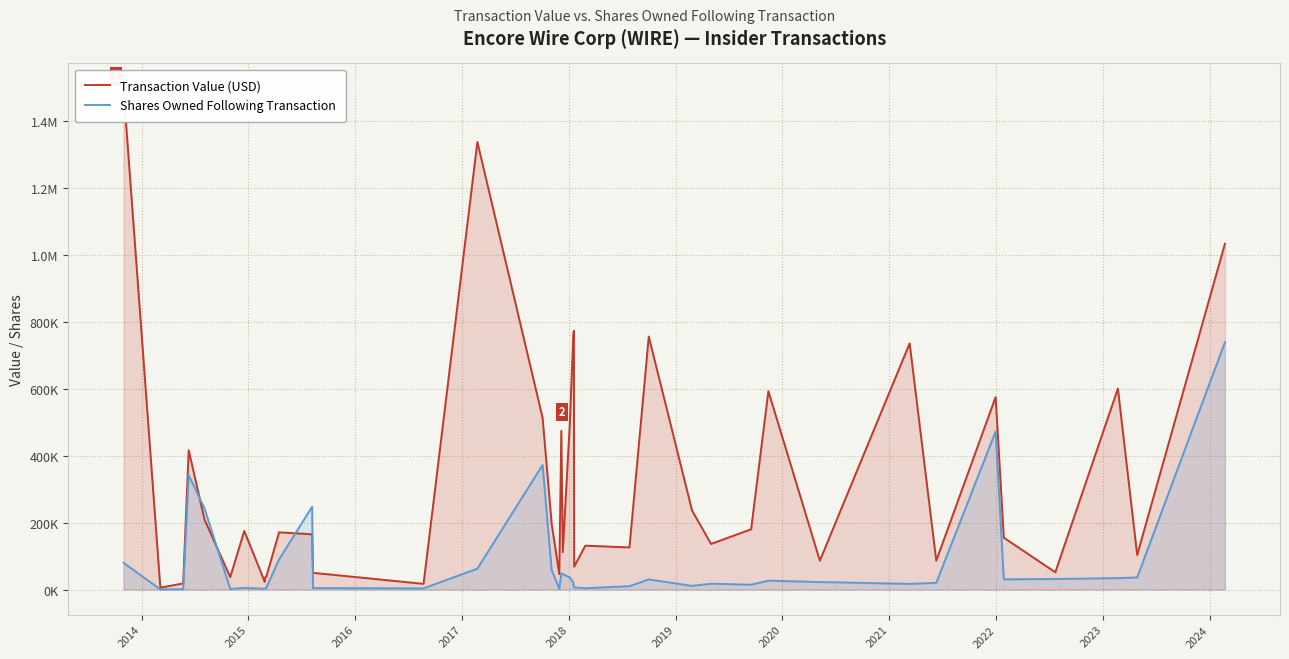

Does the chart display data point markers on the line(s)?

No